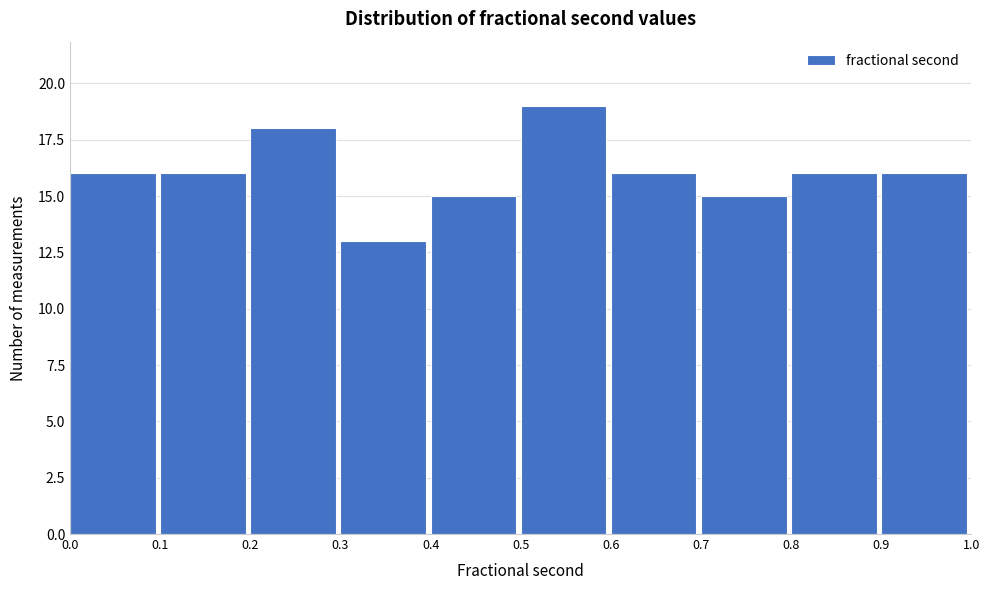

Which range on the x-axis has the tallest bar?

0.5 to 0.6